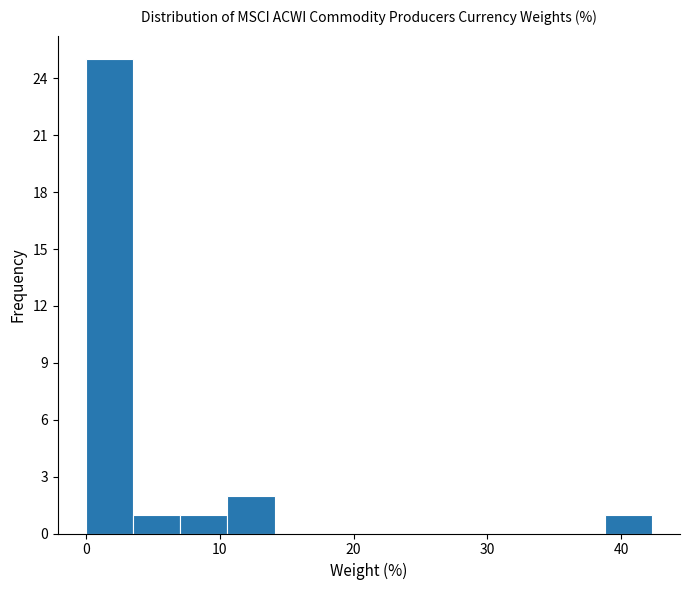

Around what value on the x-axis is the tallest bar? Give the approximate position of its centre, as read against the axis.

2